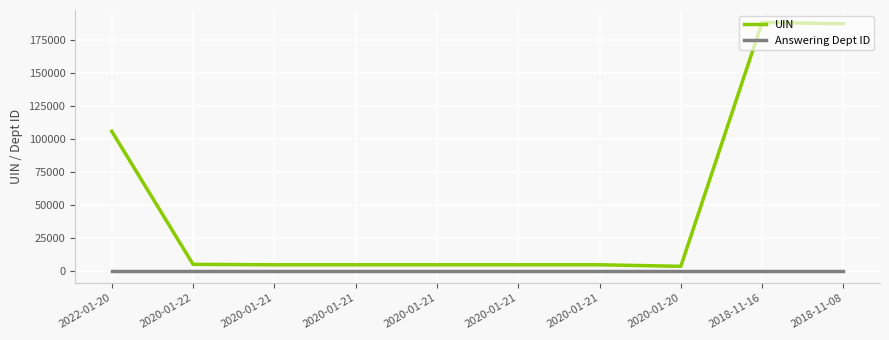

True or false: UIN has a value of 59533 at 2022-01-20.

False